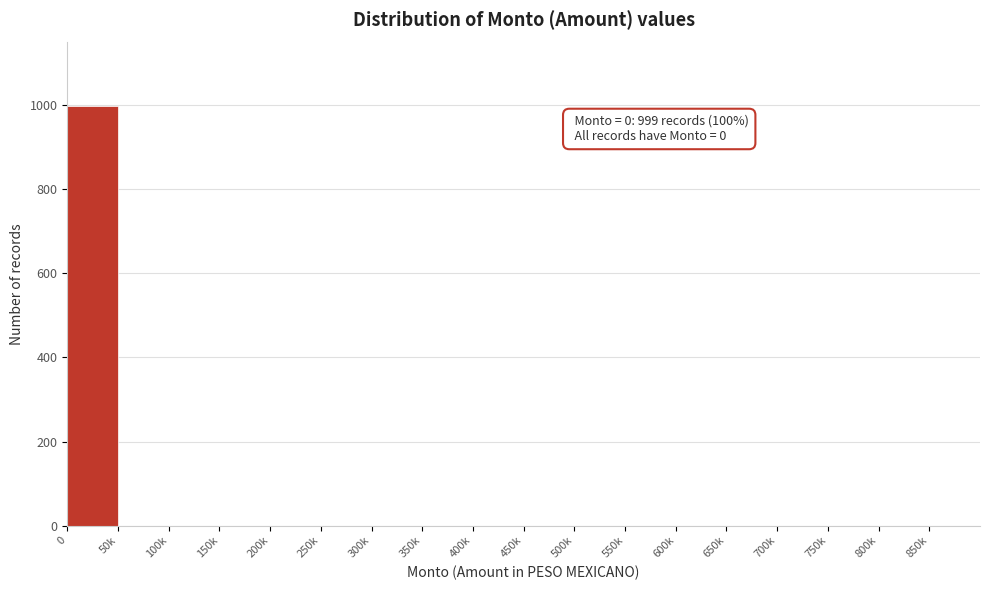

Reading right to left, transcribe all the data shown in this chart.

850k=0	800k=0	750k=0	700k=0	650k=0	600k=0	550k=0	500k=0	450k=0	400k=0	350k=0	300k=0	250k=0	200k=0	150k=0	100k=0	50k=0	0=999